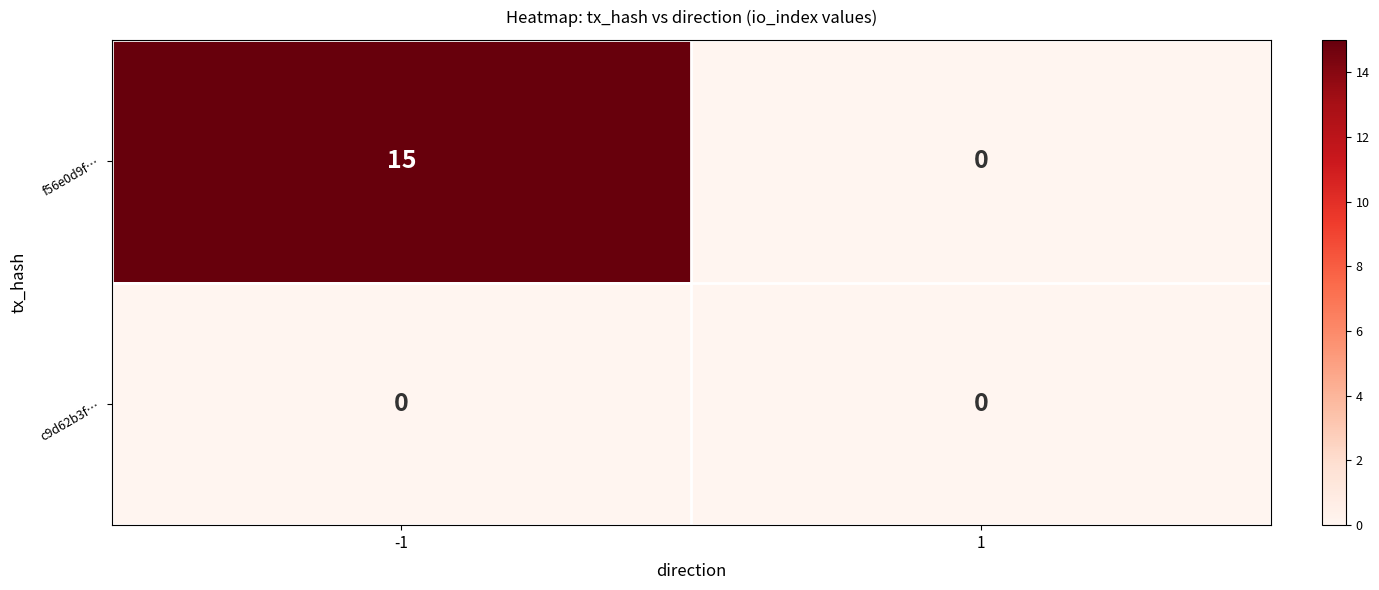

At which category is the sum across all series the highest?

-1